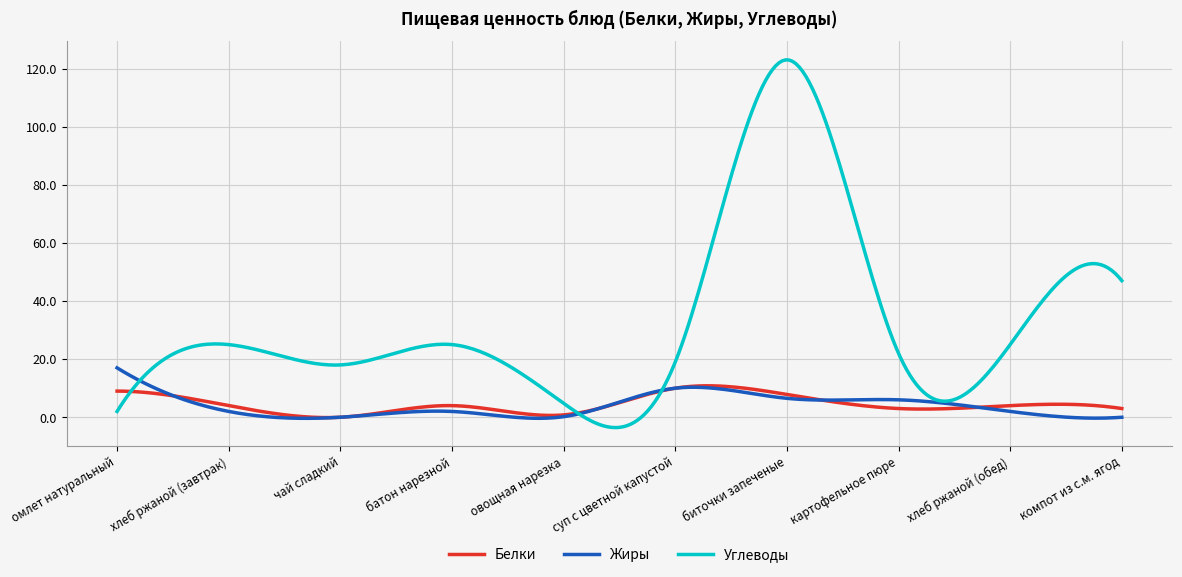

In Углеводы, how many points are lower than both neighbors (excluding endpoints)?

3